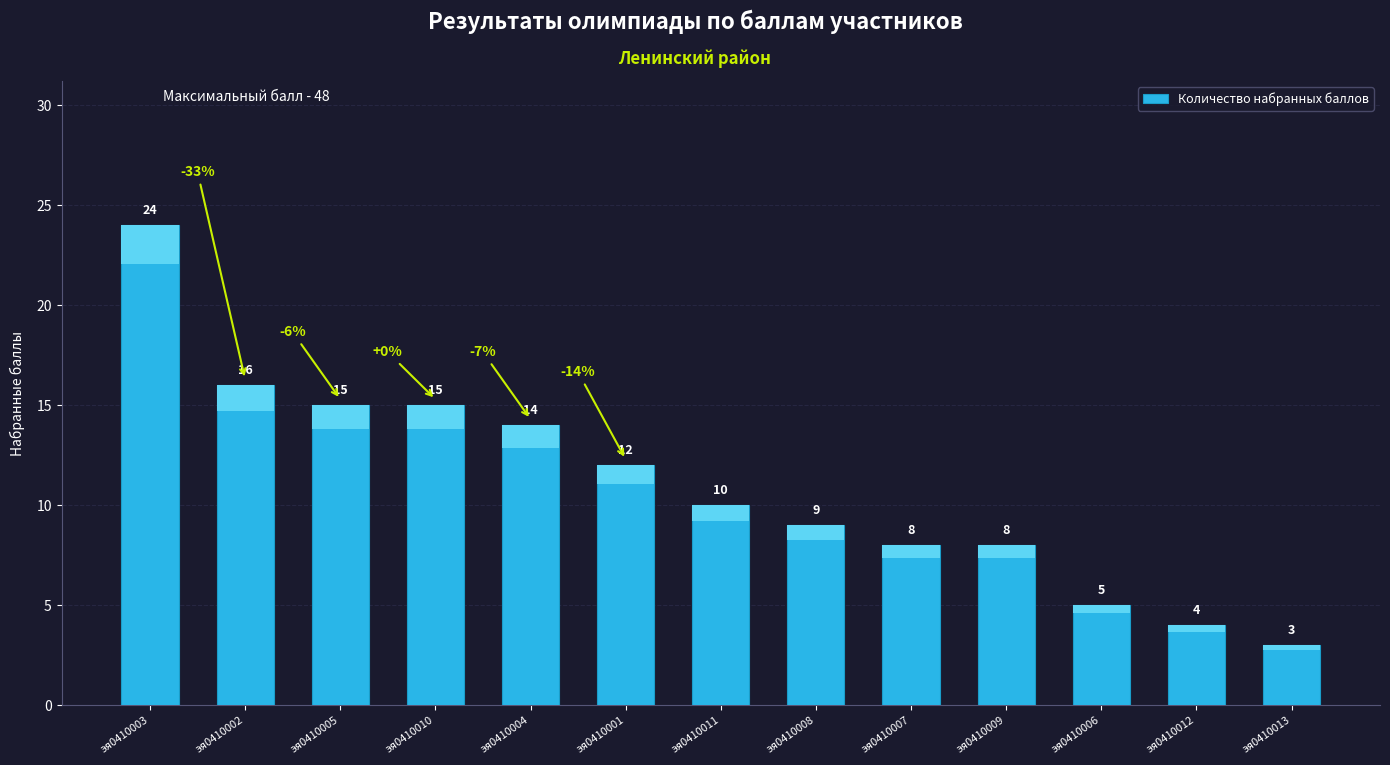

What is the smallest value displayed?

3